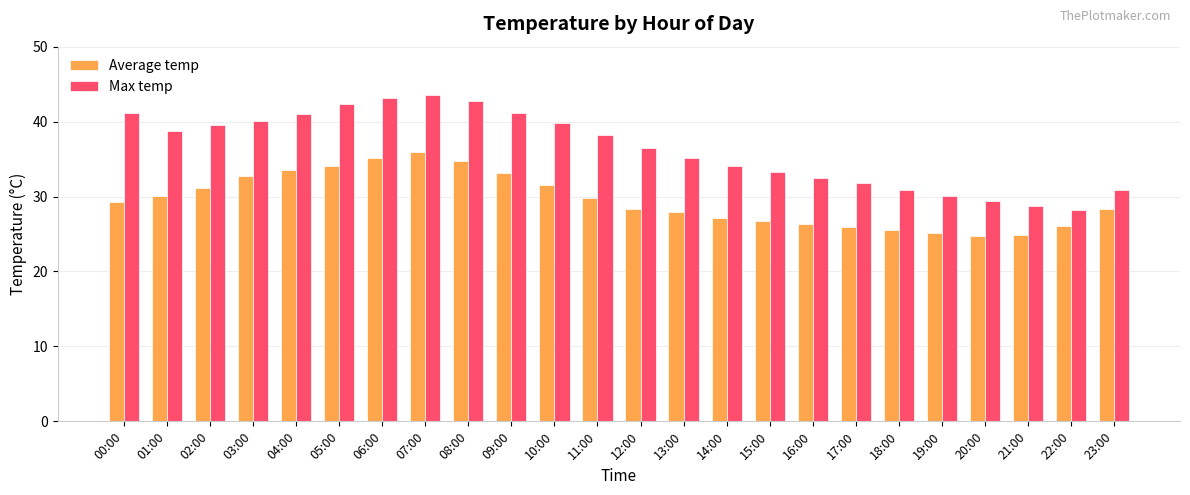

How many bars are there in total?

48